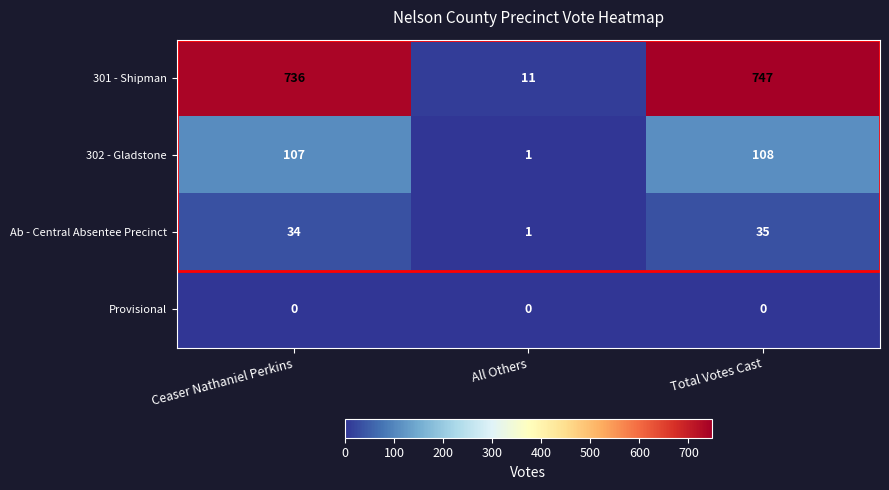

List the labels in order of 301 - Shipman value, smallest first.

All Others, Ceaser Nathaniel Perkins, Total Votes Cast